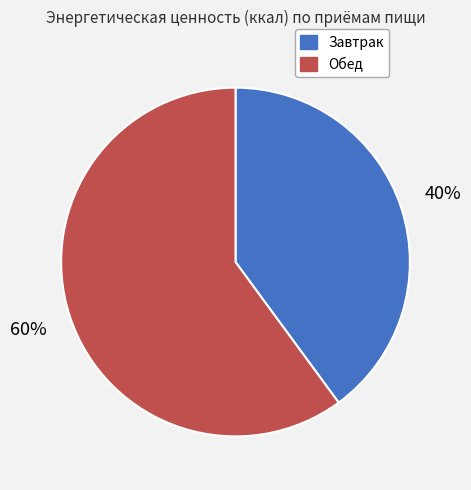

Which category accounts for the majority?

Обед